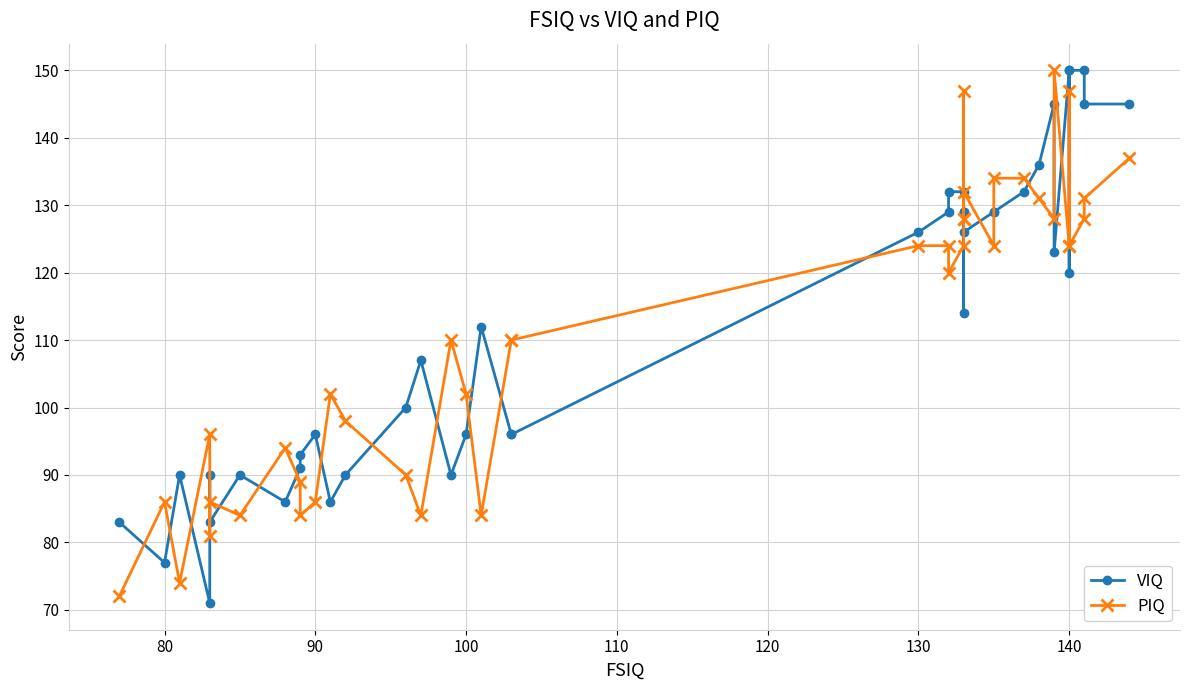

Reading right to left, extract all data points from this chart.

VIQ: 145	145	150	150	120	150	123	145	136	132	129	129	126	129	129	114	132	132	129	126	96	96	112	96	90	107	100	90	86	96	93	91	86	90	83	90	71	90	77	83
PIQ: 137	131	128	124	147	124	150	128	131	134	134	124	132	128	128	147	124	120	124	124	110	110	84	102	110	84	90	98	102	86	84	89	94	84	86	81	96	74	86	72